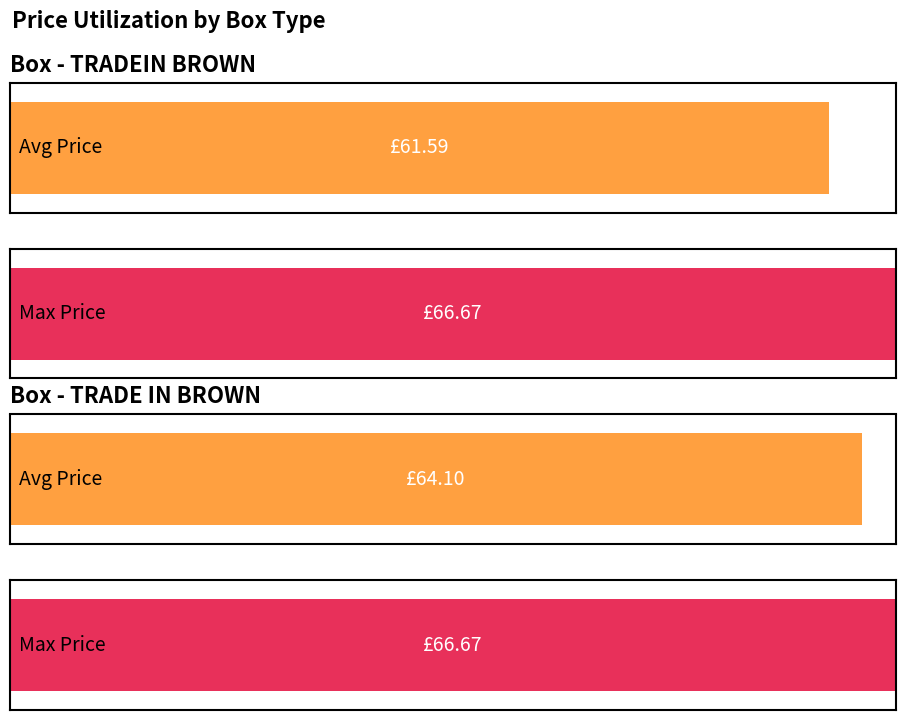

What position from the left is 3?

4